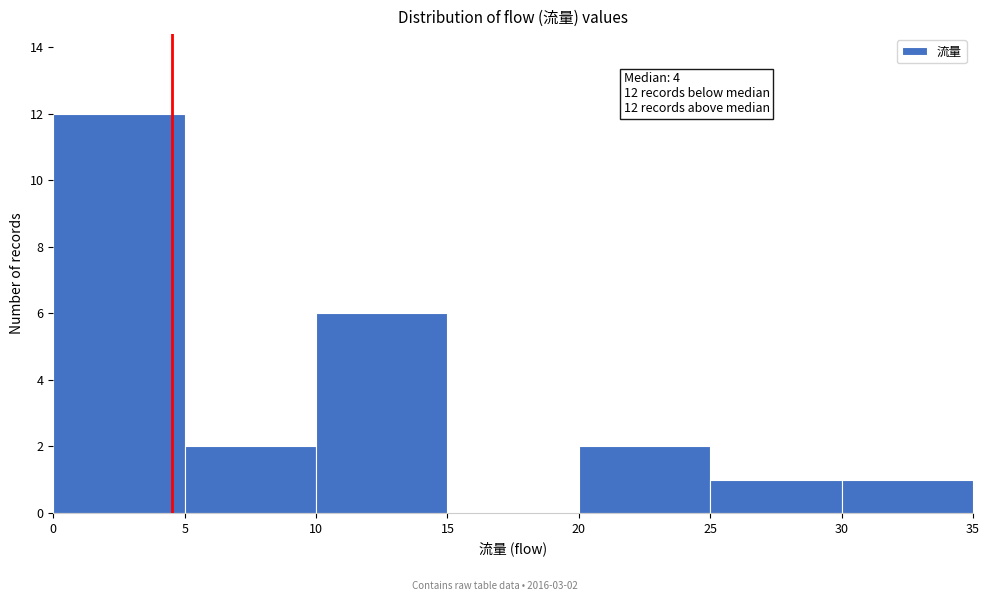

Which range on the x-axis has the tallest bar?

0 to 5